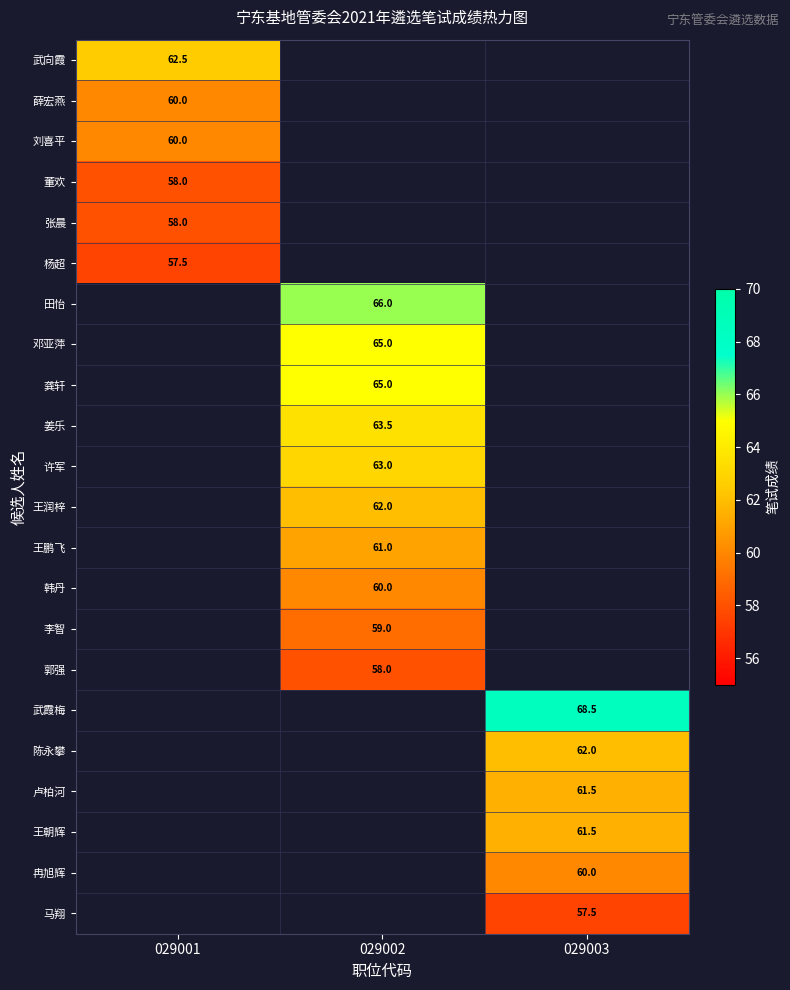

What is the minimum value shown in the chart?

57.5